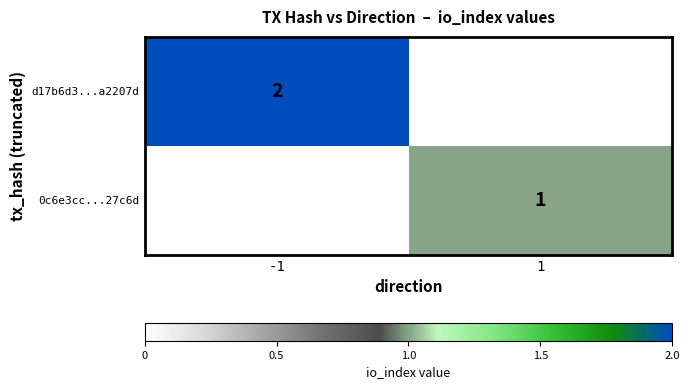

The d17b6d3...a2207d series shows -1 at 1. True or false?

False